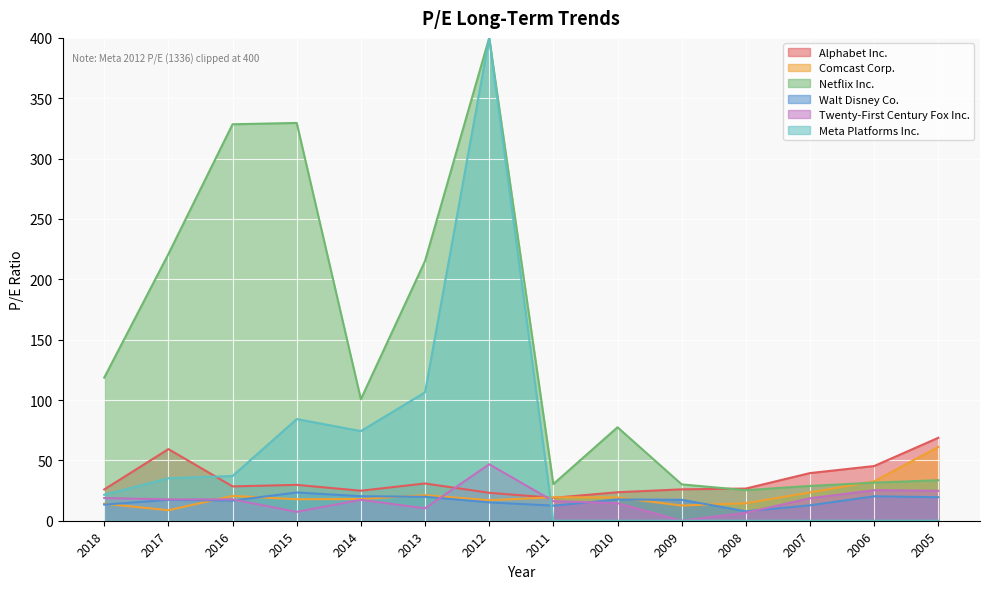

What is the difference between the highest and lowest values at 2012?

384.8